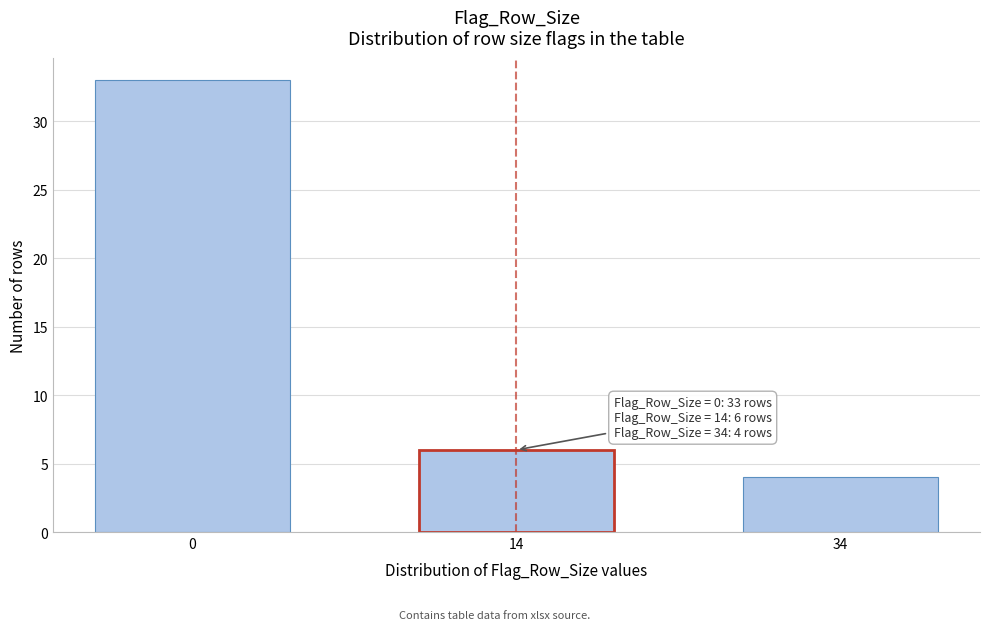

Reading right to left, transcribe all the data shown in this chart.

34=4	14=6	0=33